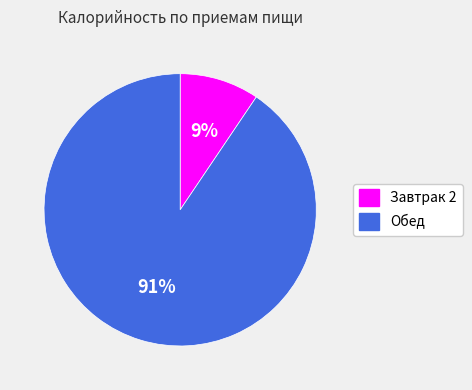

How many slices are in this pie chart?

2